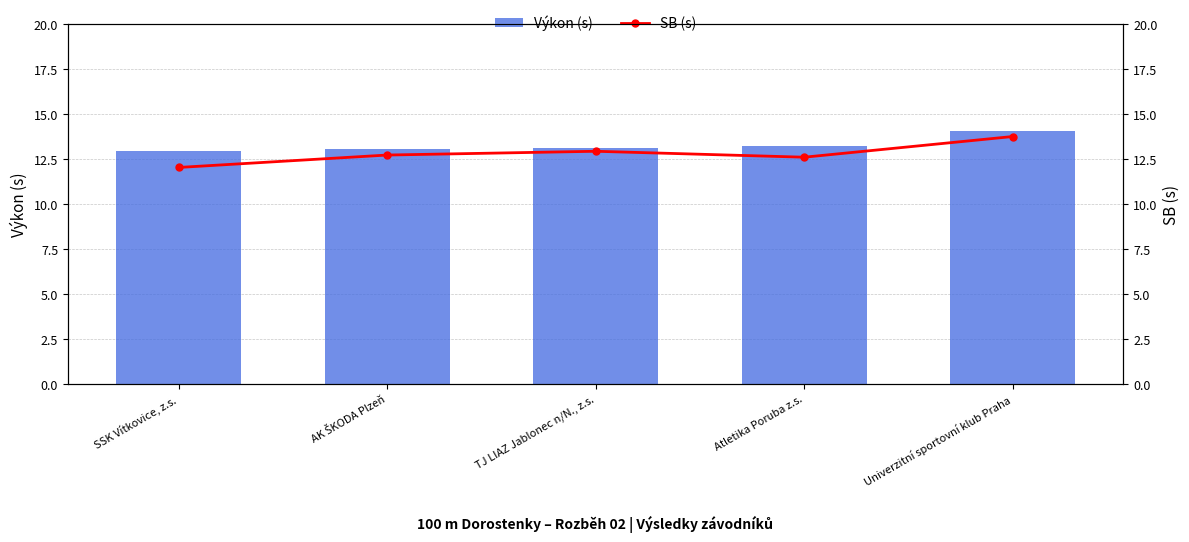

What is the average value of the Výkon (s) series?

13.3